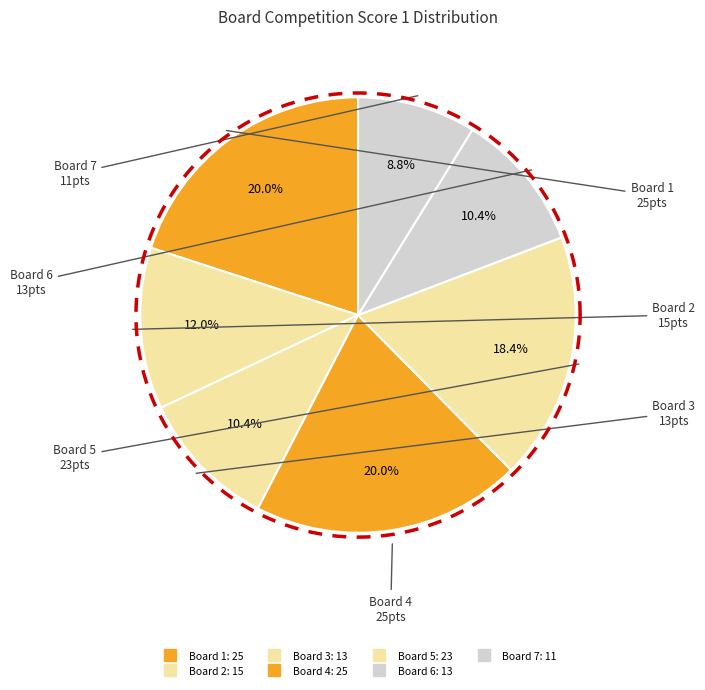

Rank the categories by value from lowest to highest.

Board 7, Board 3, Board 6, Board 2, Board 5, Board 1, Board 4